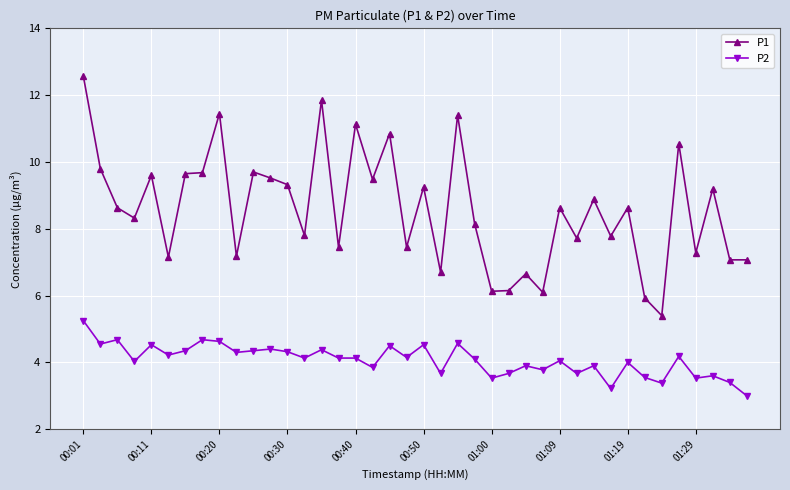

Which series has the largest total across all categories?

P1